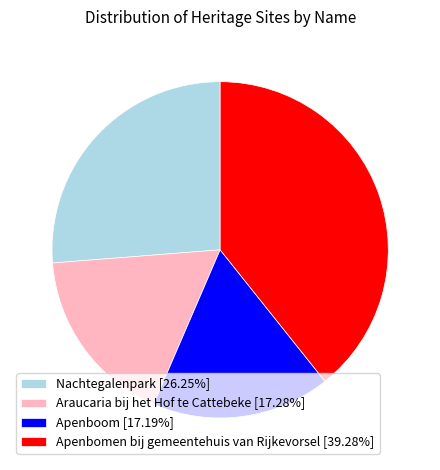

Is the sum of Apenboom [17.19%] and Apenbomen bij gemeentehuis van Rijkevorsel [39.28%] greater than half?

Yes